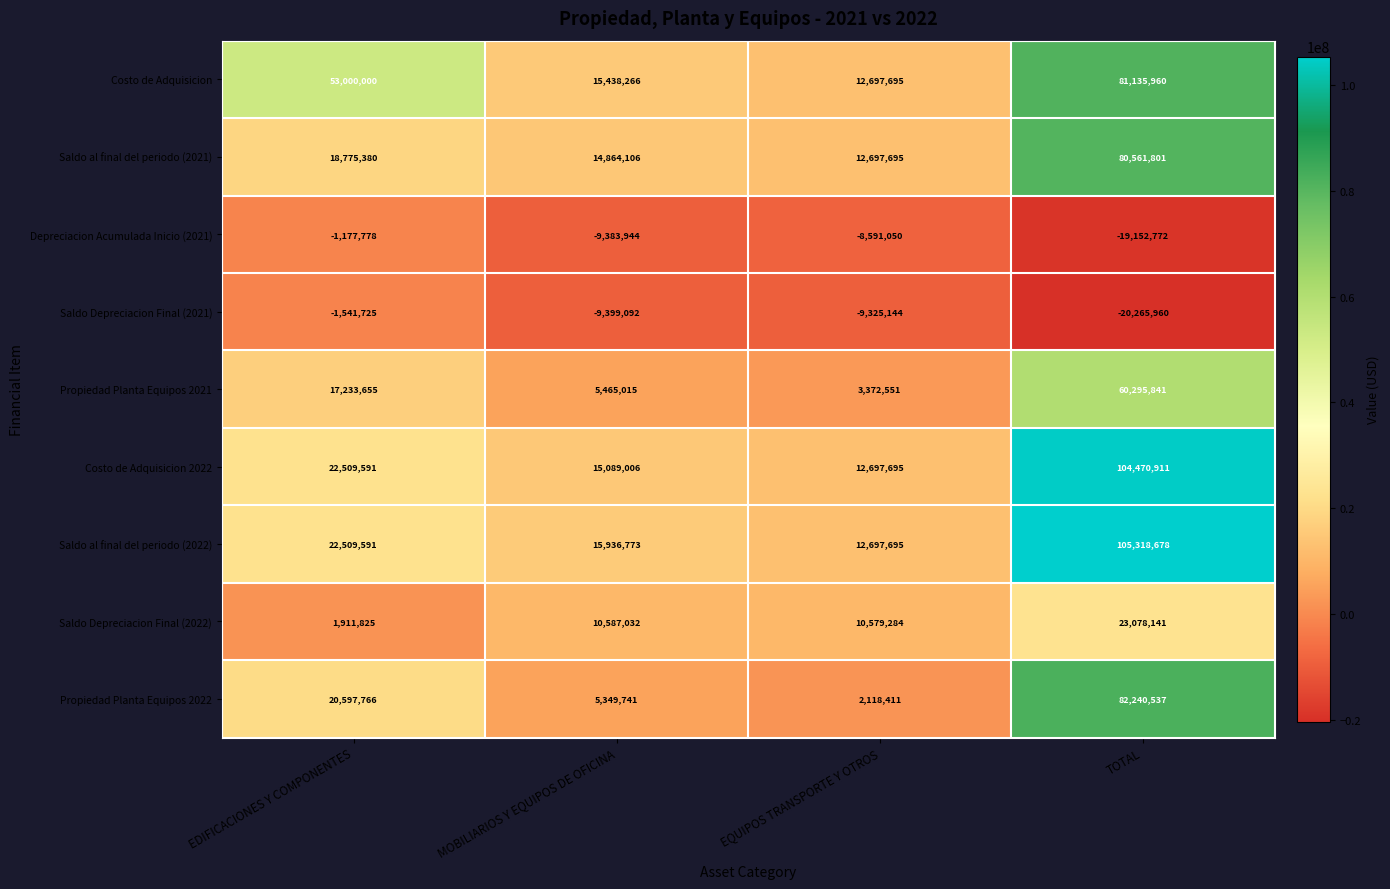

At how many categories does at least one series exceed 88507410?

1